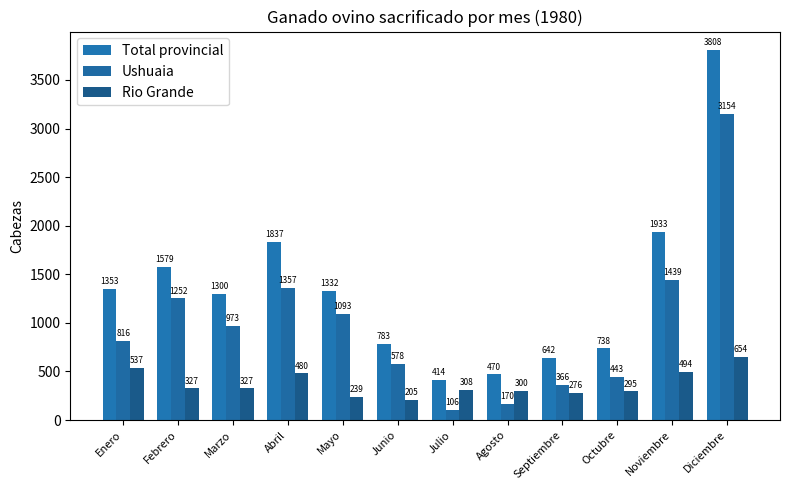

How many series are shown in this chart?

3